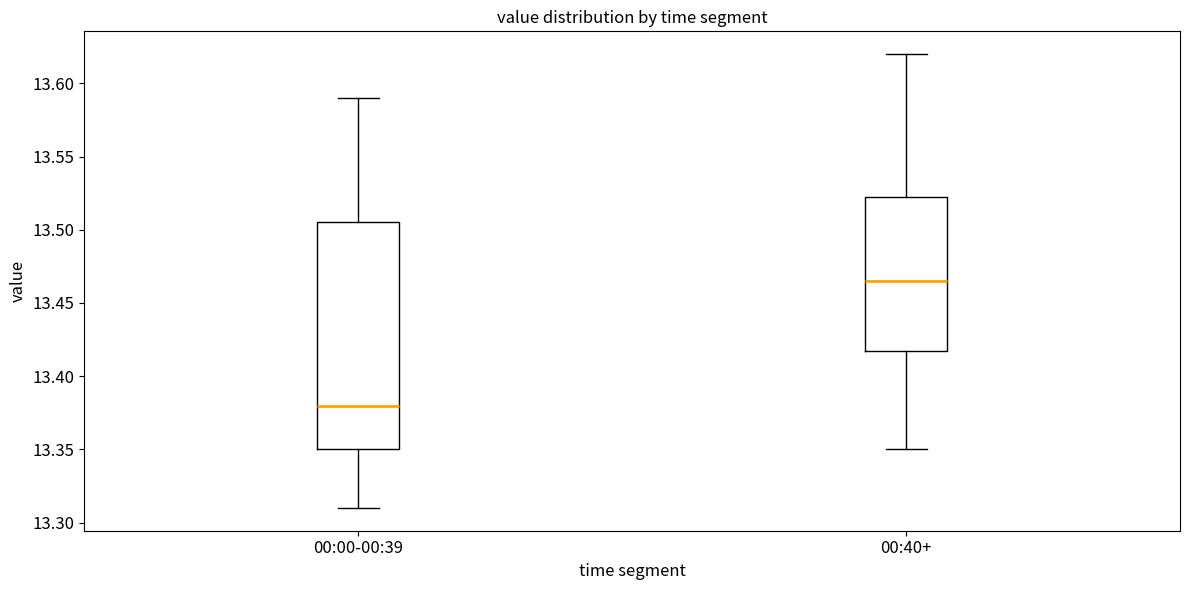

Where is the upper edge of the box for 00:40+ on the y-axis? The values are not printed on the chart, so give them approximately, as read against the axis.

13.525